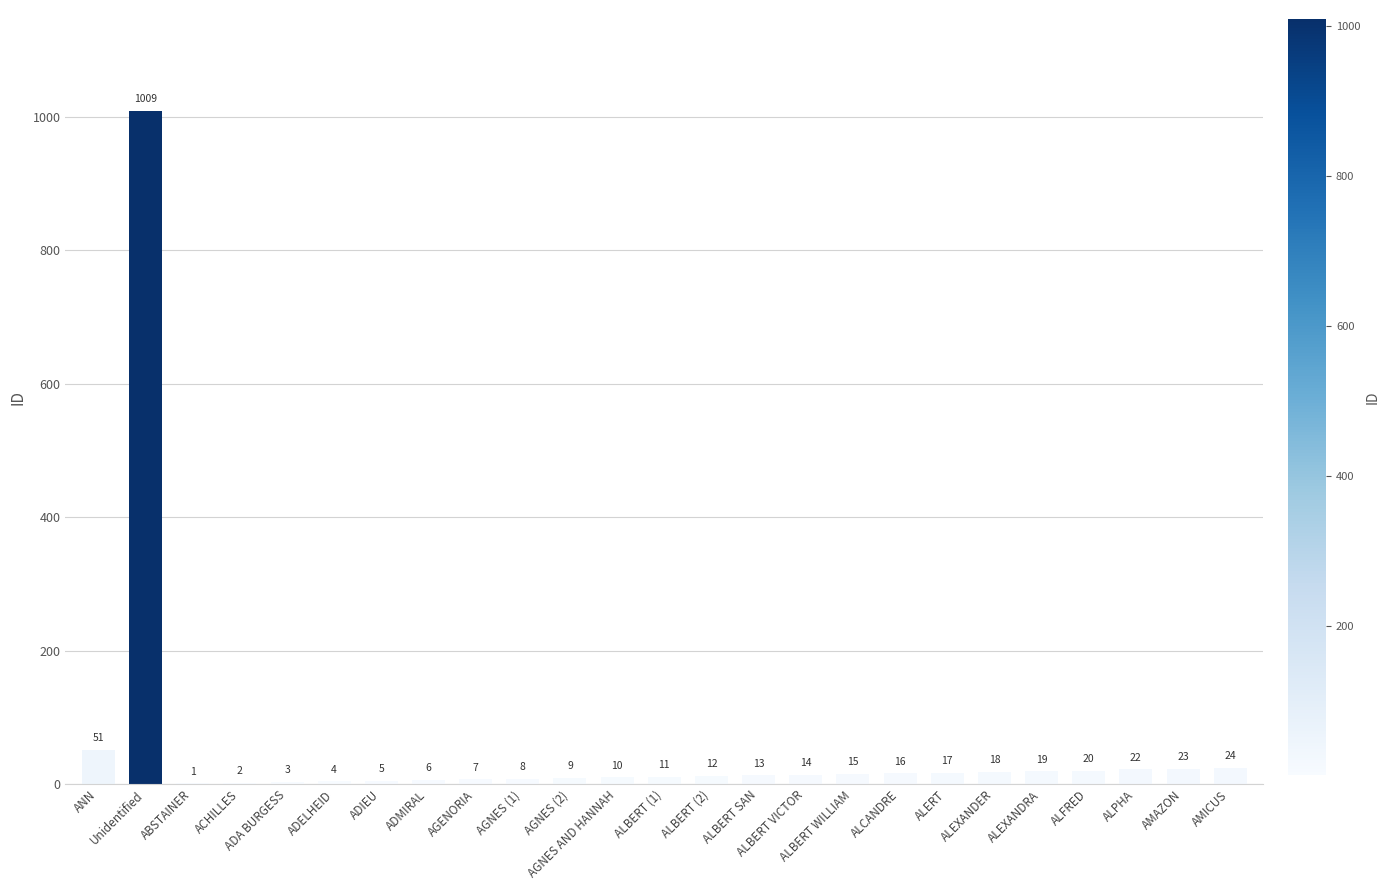

Reading left to right, transcribe all the data shown in this chart.

ANN=51	Unidentified=1009	ABSTAINER=1	ACHILLES=2	ADA BURGESS=3	ADELHEID=4	ADIEU=5	ADMIRAL=6	AGENORIA=7	AGNES (1)=8	AGNES (2)=9	AGNES AND HANNAH=10	ALBERT (1)=11	ALBERT (2)=12	ALBERT SAN=13	ALBERT VICTOR=14	ALBERT WILLIAM=15	ALCANDRE=16	ALERT=17	ALEXANDER=18	ALEXANDRA=19	ALFRED=20	ALPHA=22	AMAZON=23	AMICUS=24